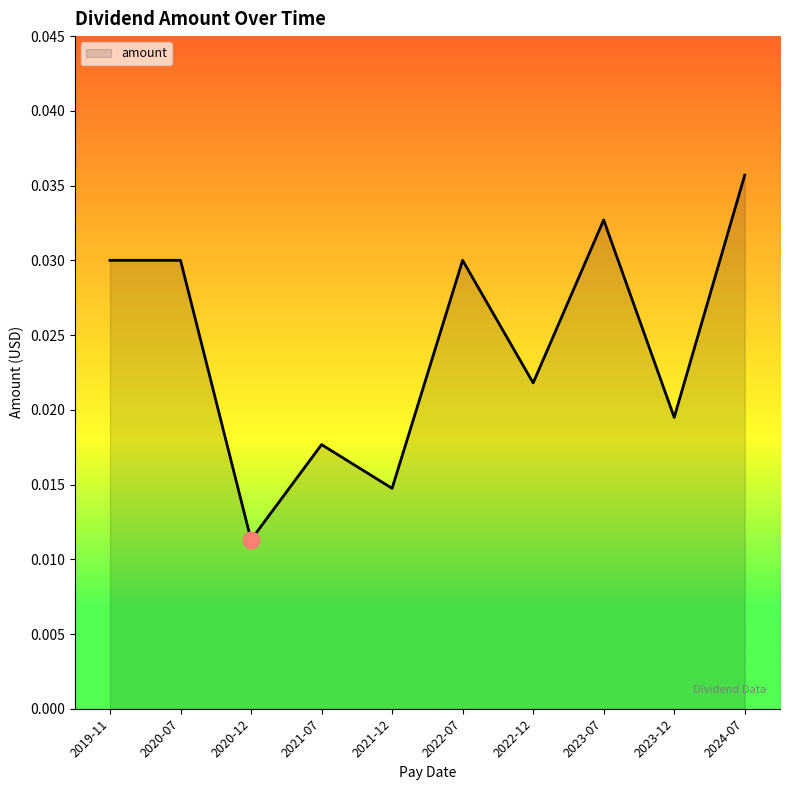

Which has a higher value, 2020-07 or 2023-07?

2023-07